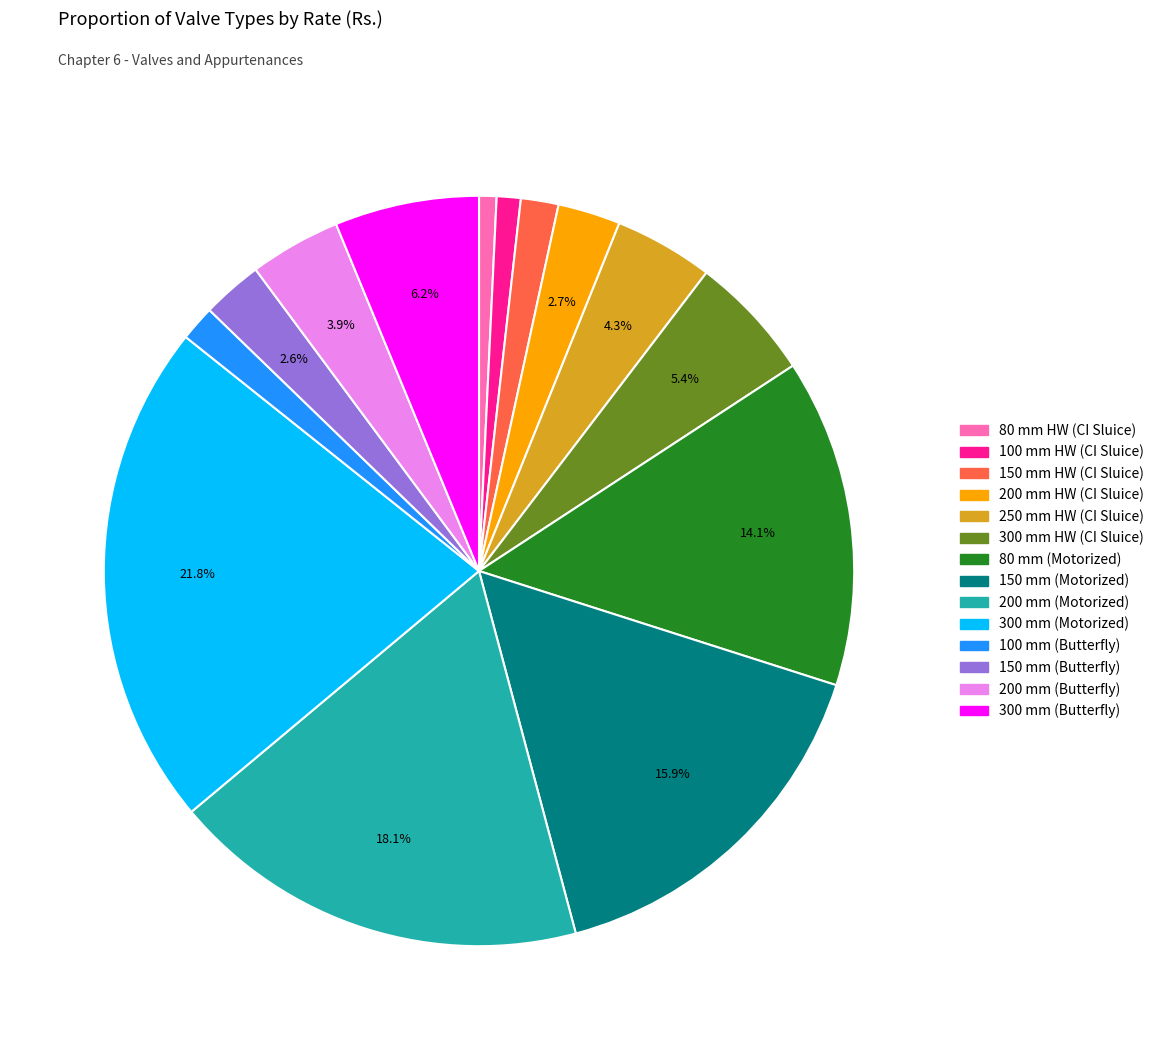

How many segments does this pie chart have?

14